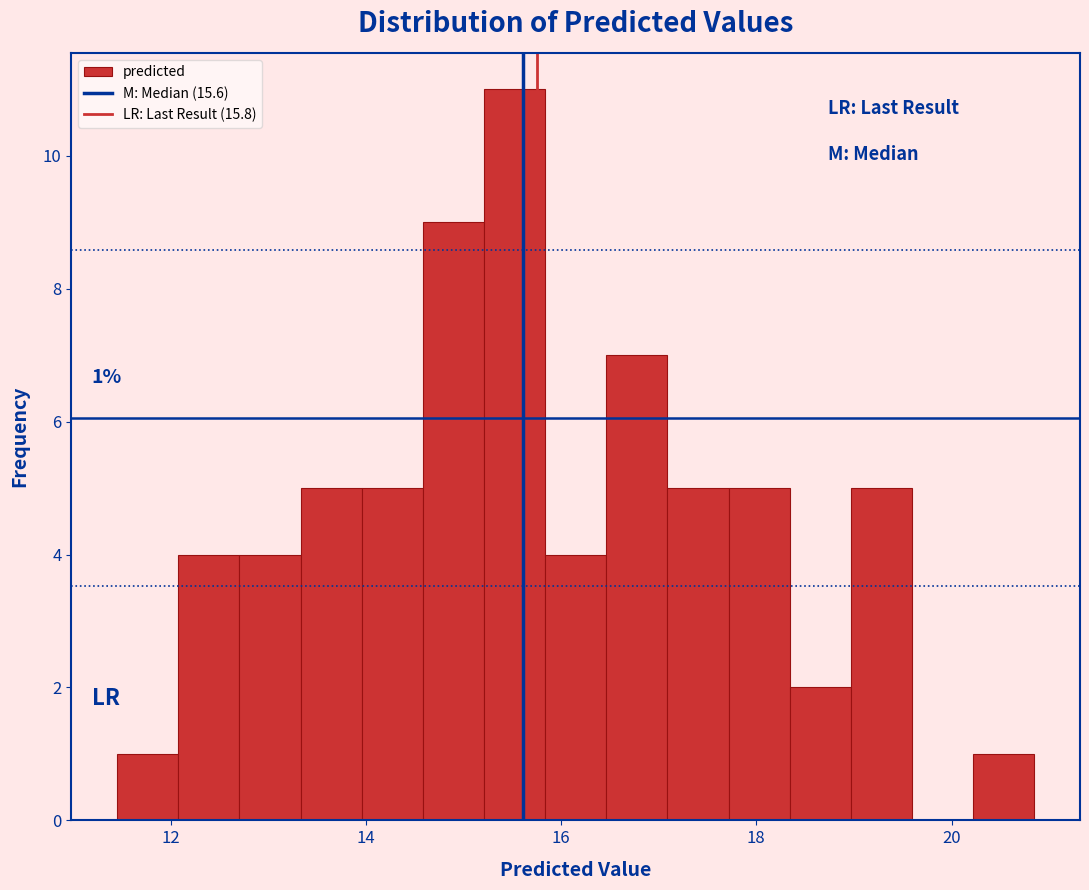

Read against the x-axis, roughly where is the centre of the tallest bar?

15.6